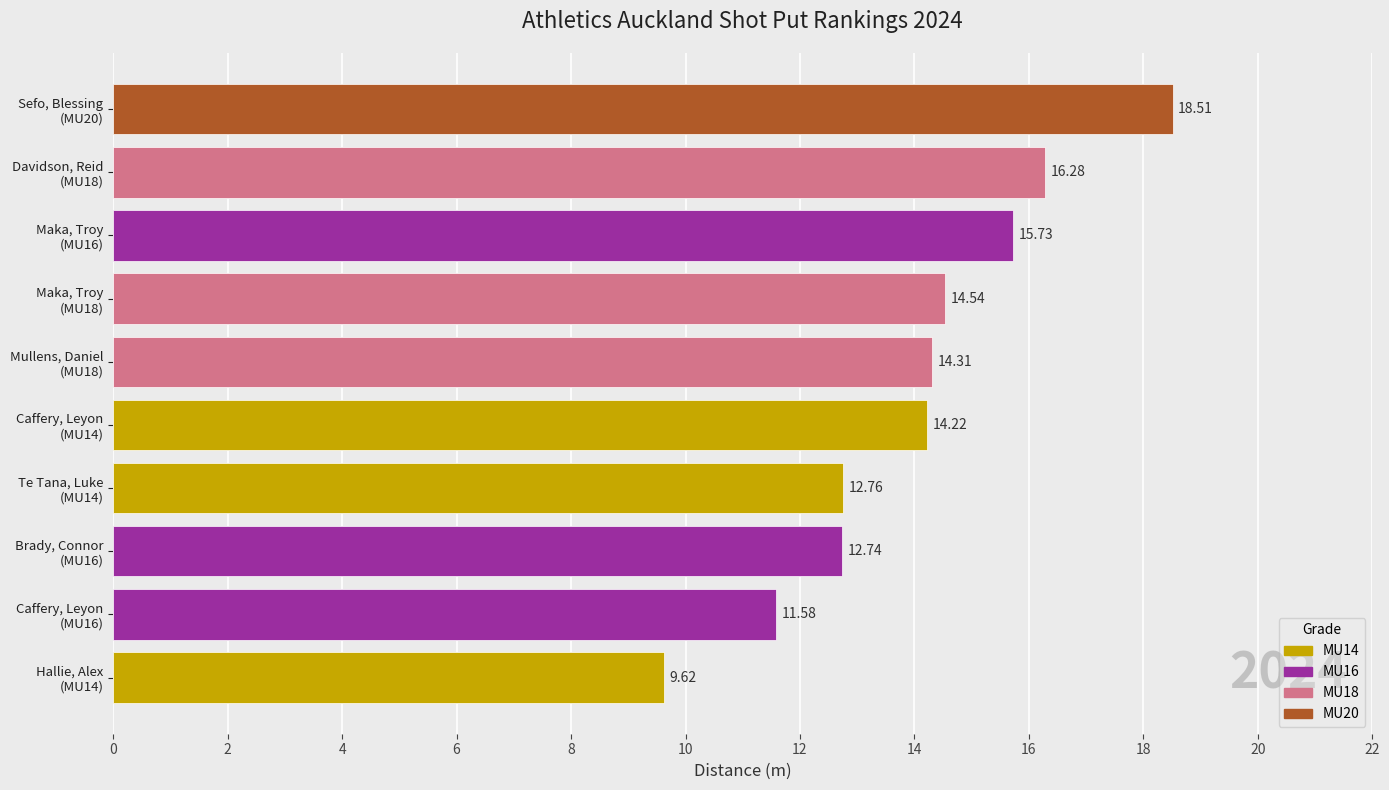

What is the value of the MU18 bar at the 1st from the left?

16.3